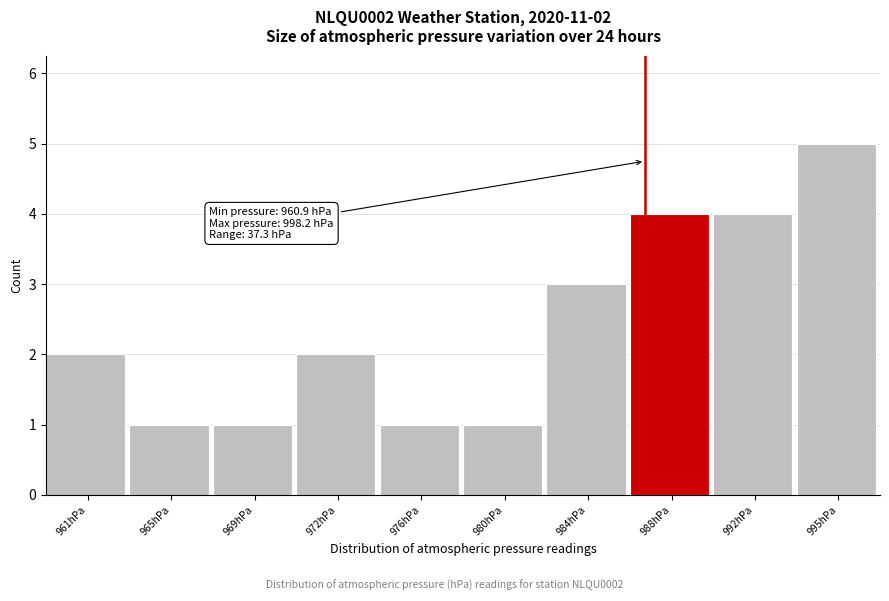

Reading right to left, extract all data points from this chart.

995hPa=5	992hPa=4	988hPa=4	984hPa=3	980hPa=1	976hPa=1	972hPa=2	969hPa=1	965hPa=1	961hPa=2